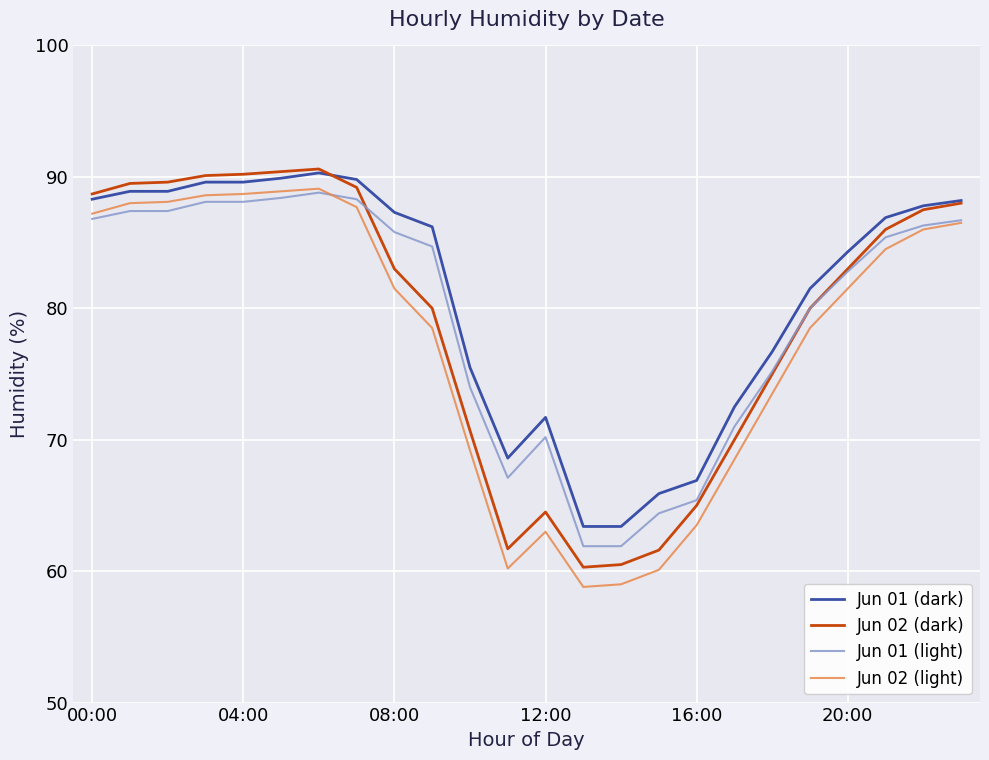

True or false: Jun 01 (dark) and Jun 01 (light) cross at least once.

False